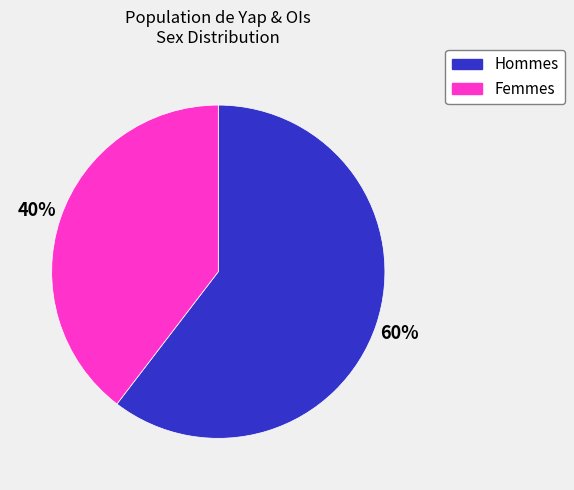

To the nearest percent, what is the average slice percentage?

50%